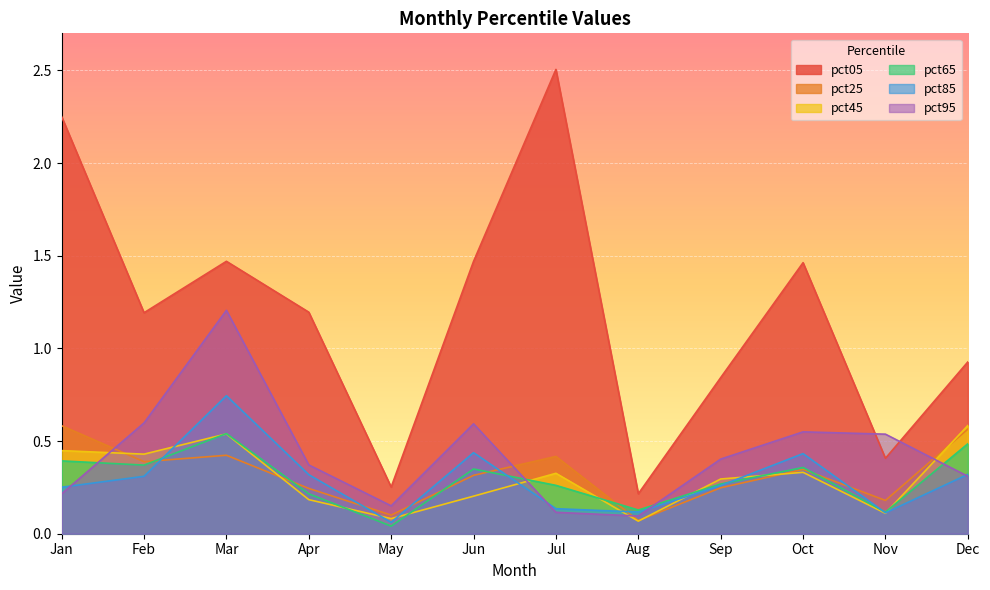

Which series has the largest total across all categories?

pct05